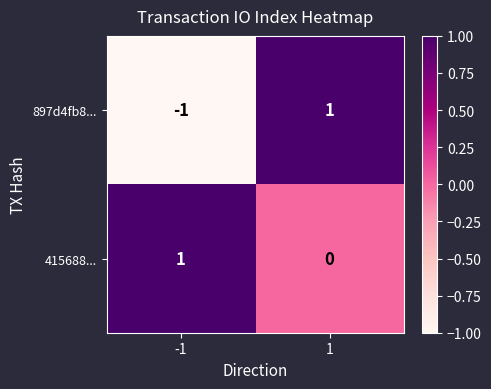

Rank the series at 1 from lowest to highest value.

415688..., 897d4fb8...